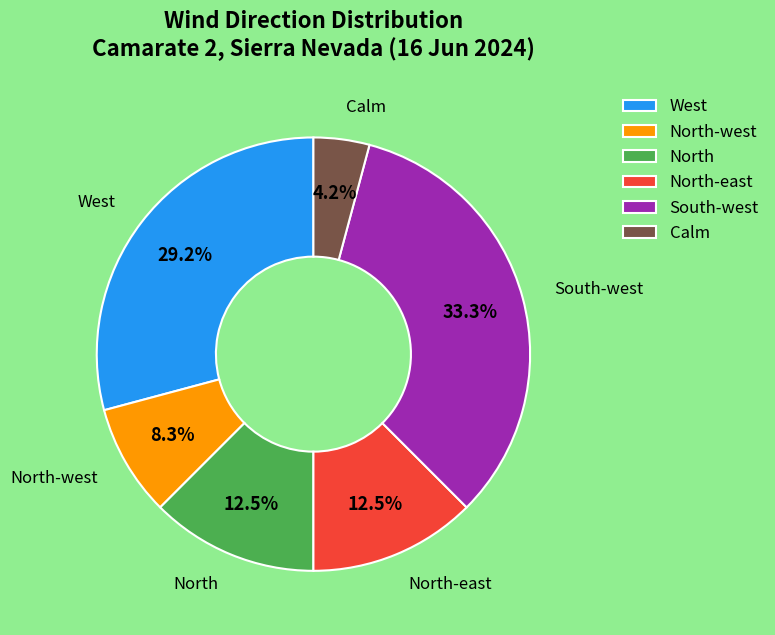

To the nearest percent, what percentage of the pie is North-west?

8%